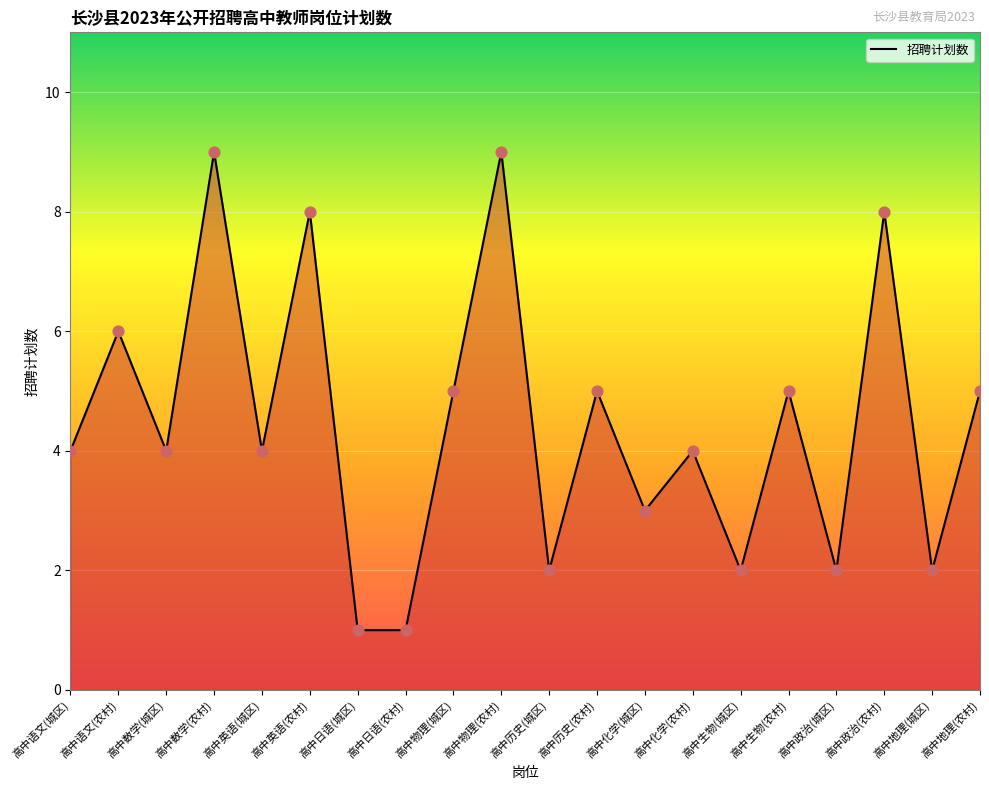

What is the ratio of the value at 高中生物(农村) to the value at 高中地理(农村)?

1.0